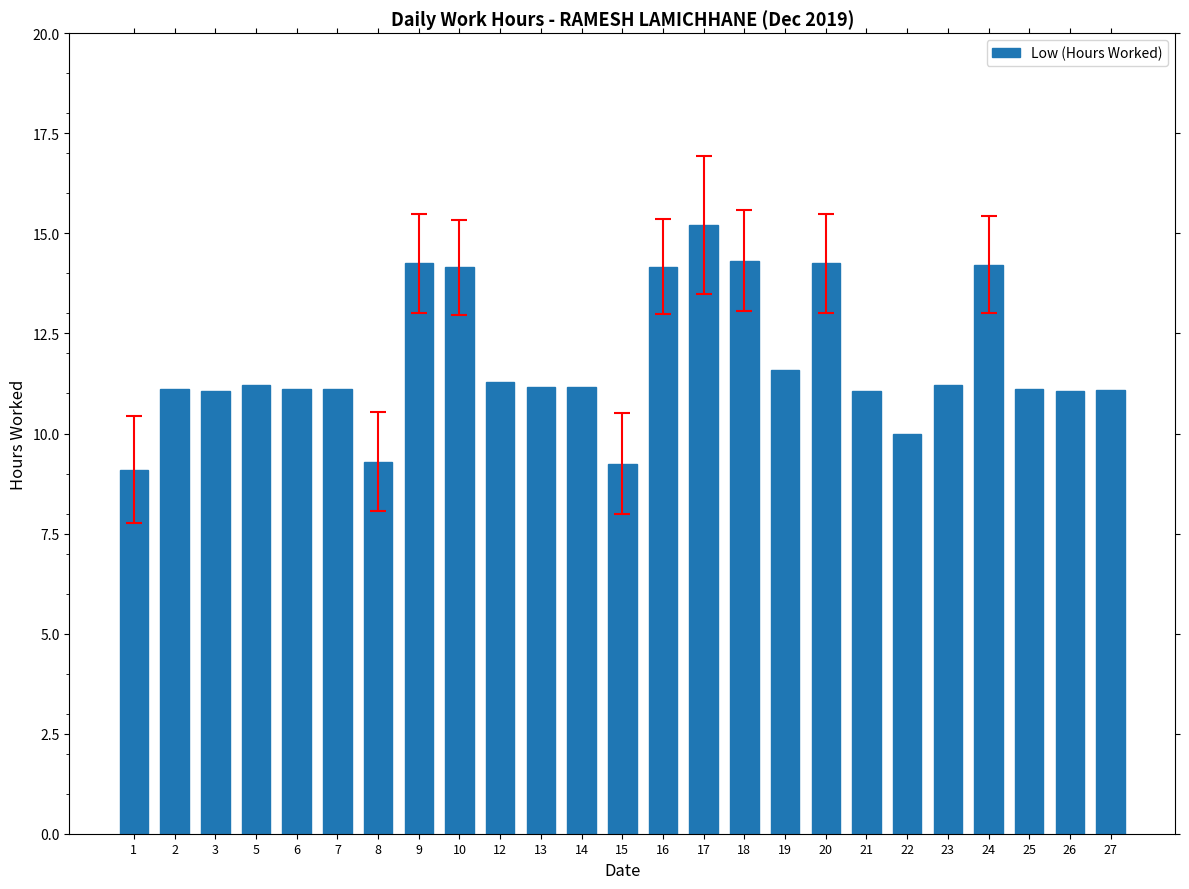

True or false: the data shows 14.2 at 10.

True